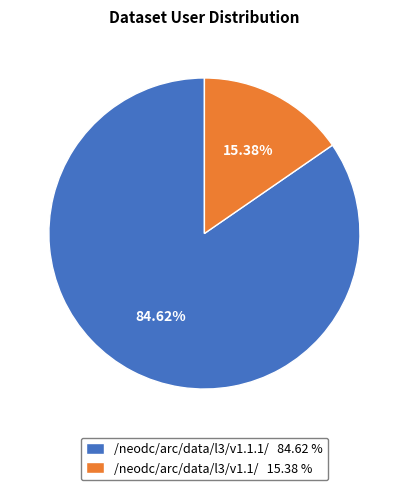

To the nearest percent, what percentage of the pie is /neodc/arc/data/l3/v1.1.1/?

85%